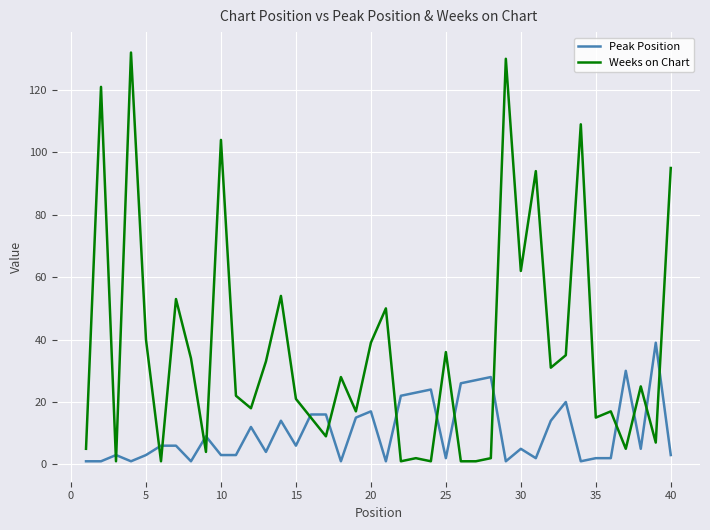

What is the maximum value for Peak Position?

39